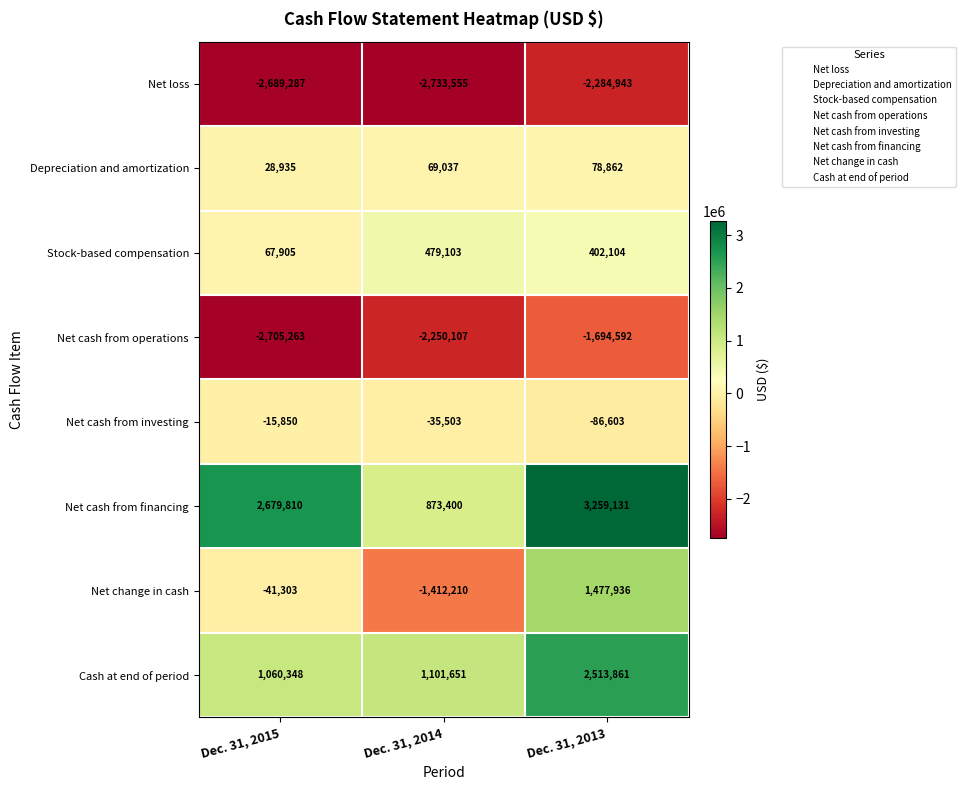

The Stock-based compensation series shows 751226 at Dec. 31, 2014. True or false?

False